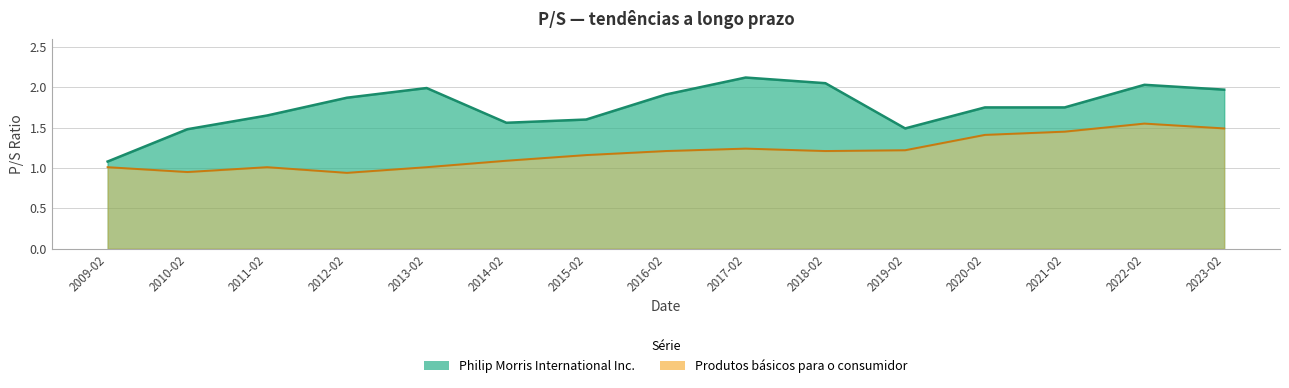

Rank the series by their average value, from lowest to highest.

Produtos básicos para o consumidor, Philip Morris International Inc.